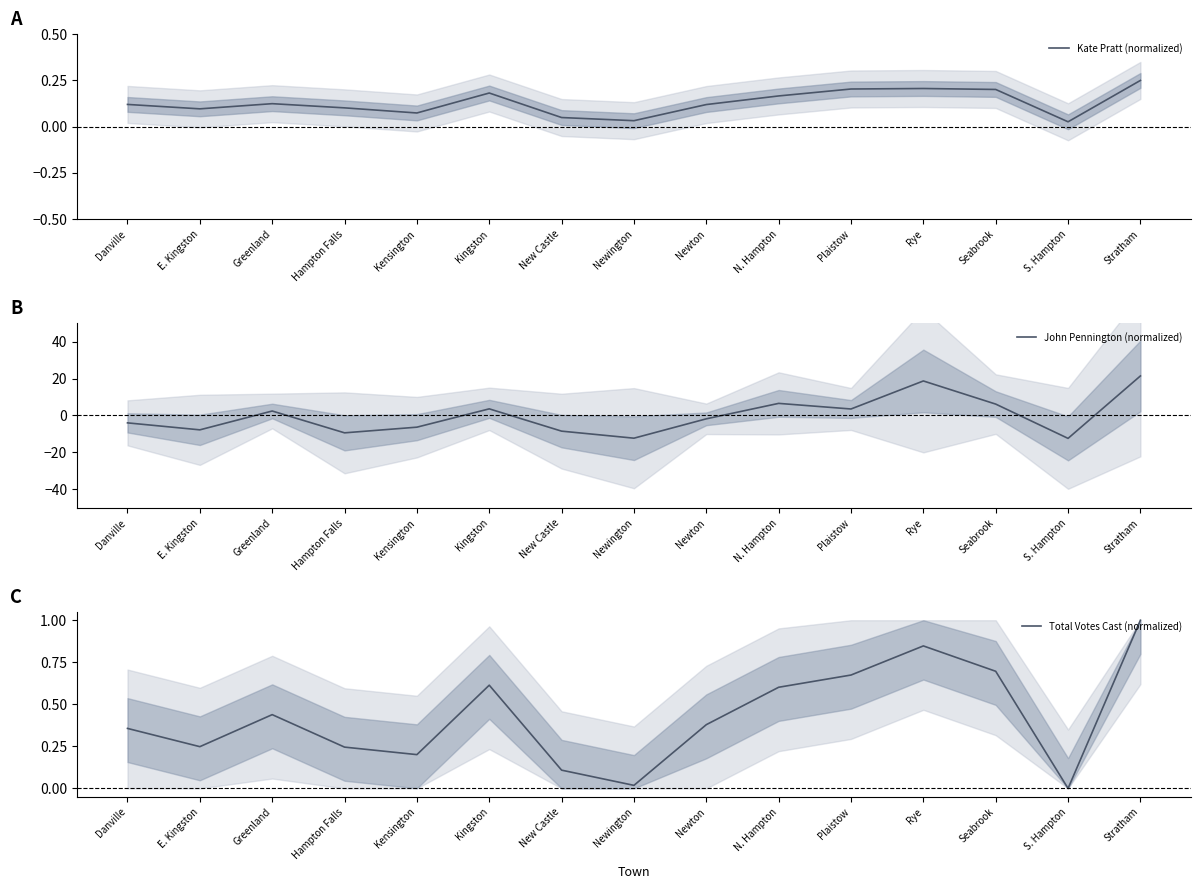

Which series changed the most between Greenland and Kingston?

John Pennington (normalized)